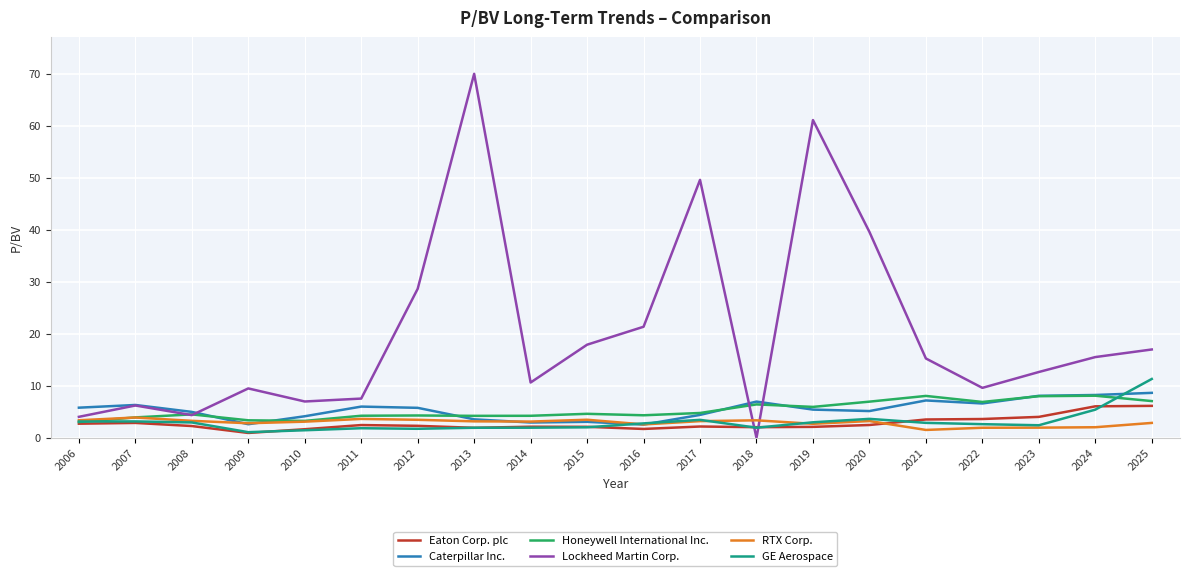

After their last crossing, which series has the higher values: RTX Corp. or Lockheed Martin Corp.?

Lockheed Martin Corp.